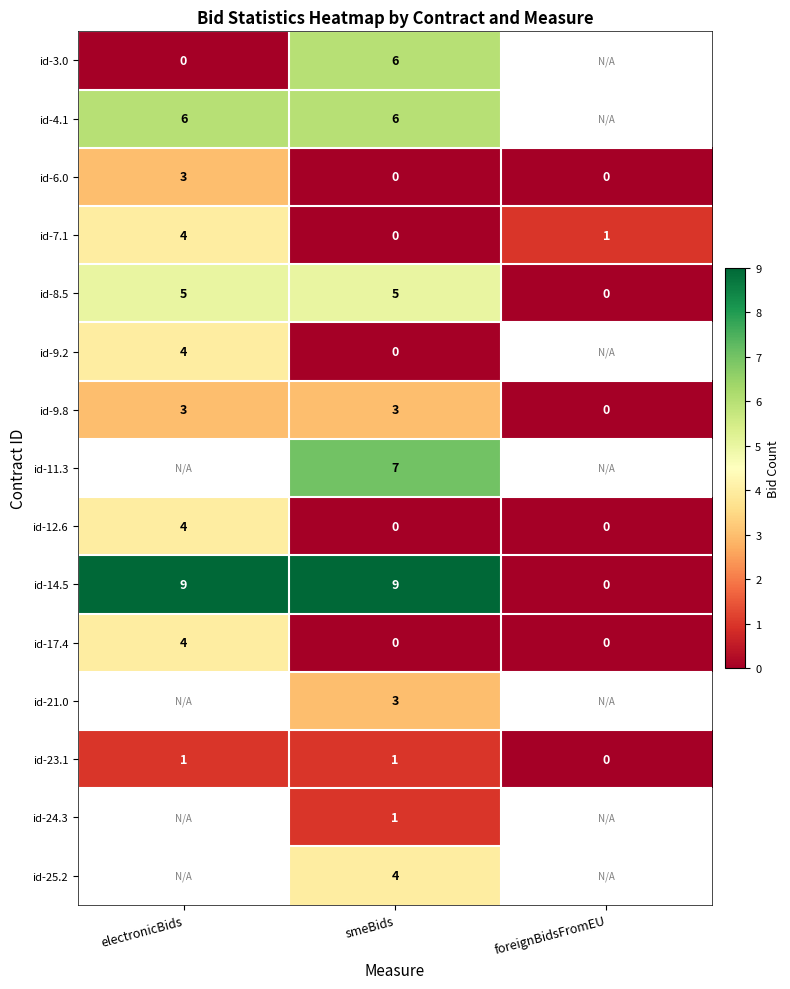

At which label does id-7.1 reach its minimum?

smeBids